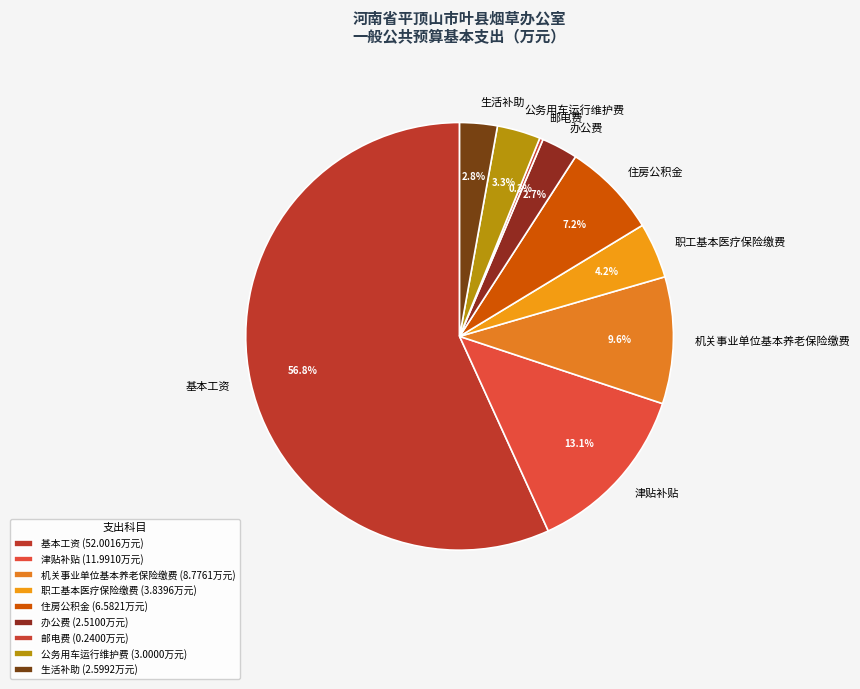

What portion of the pie excludes 职工基本医疗保险缴费?

95.8%